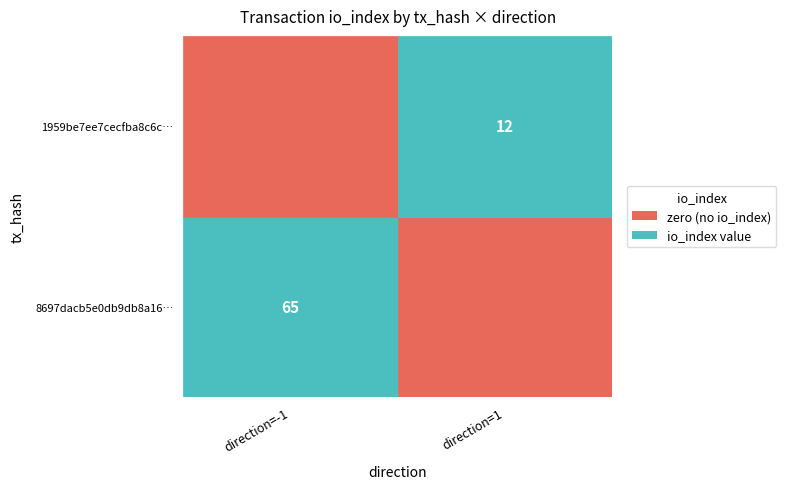

Which series has the widest spread of values?

8697dacb5e0db9db8a1629aa0e67b4ea82dae52